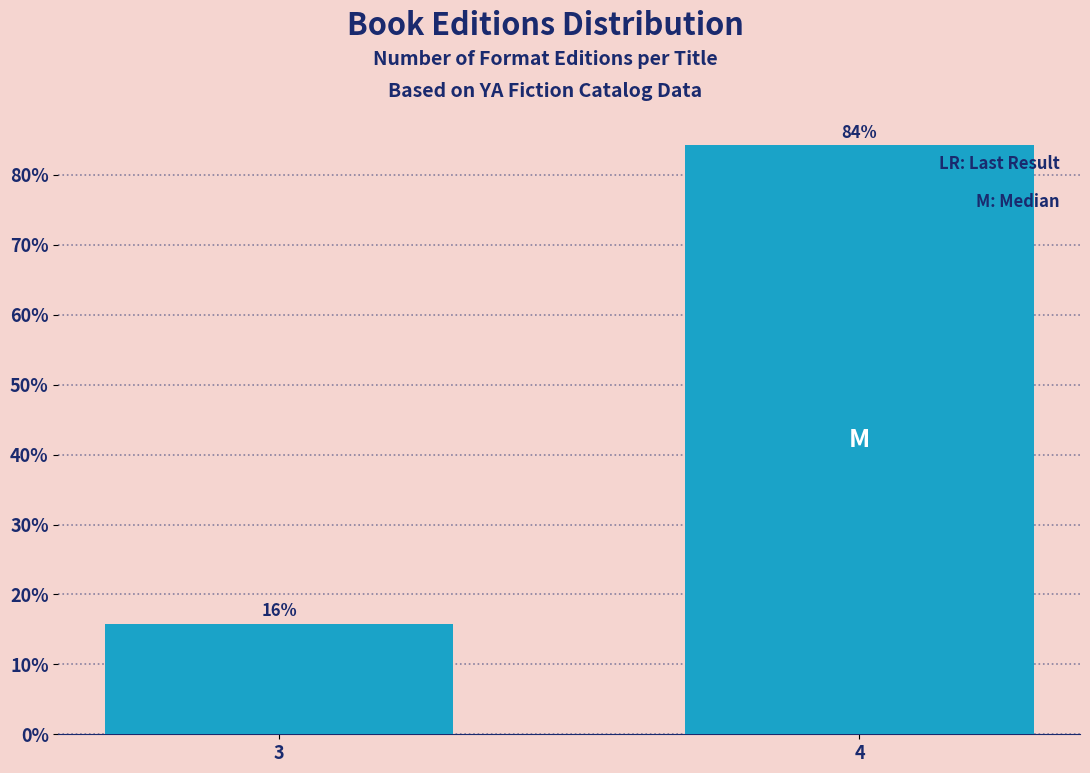

What is the maximum value shown in the chart?

84.2